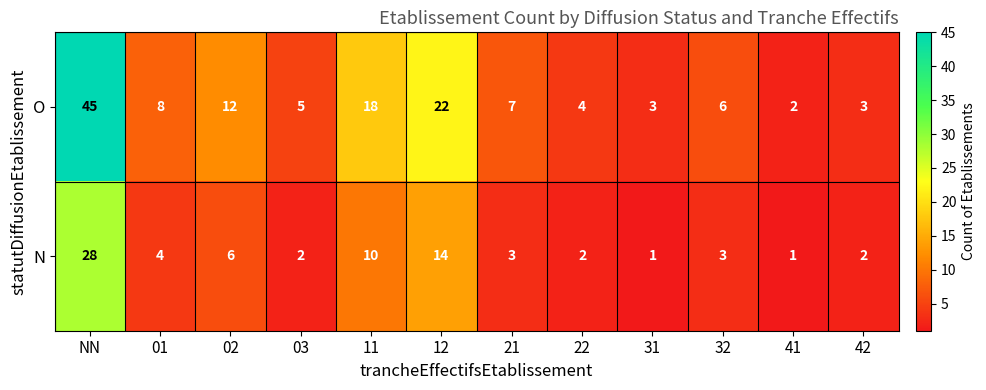

What is the spread (max minus min) of values at NN?

17